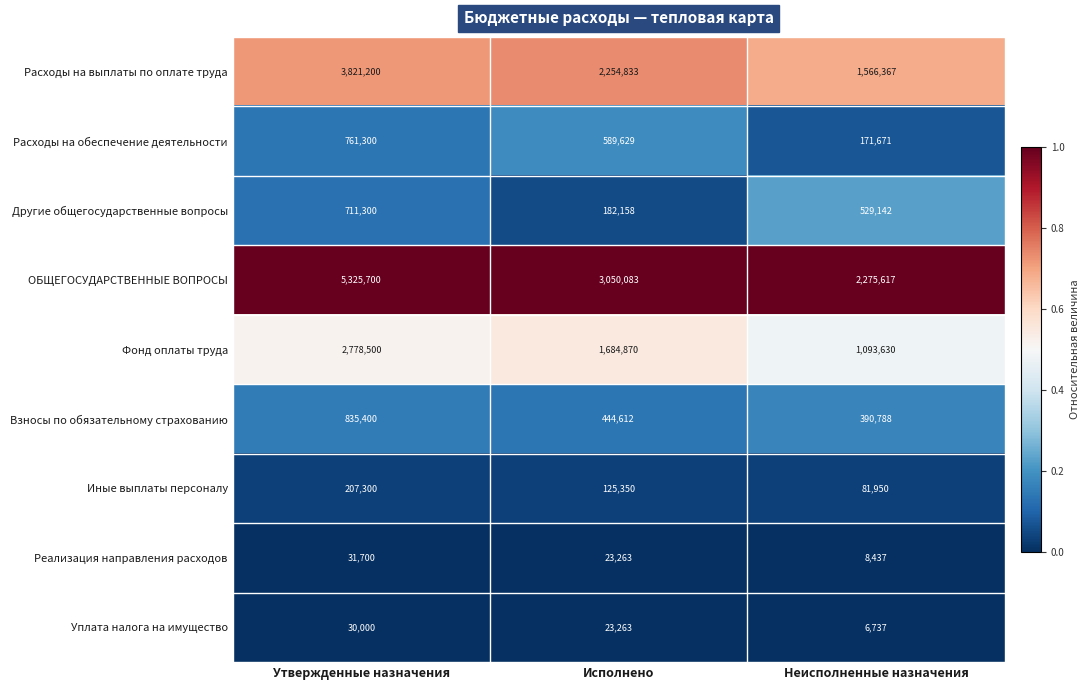

How many series are shown in this chart?

9